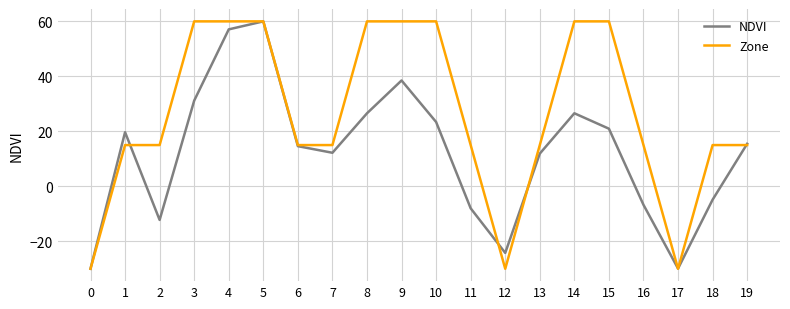

What is the spread (max minus min) of values at 13?

3.1